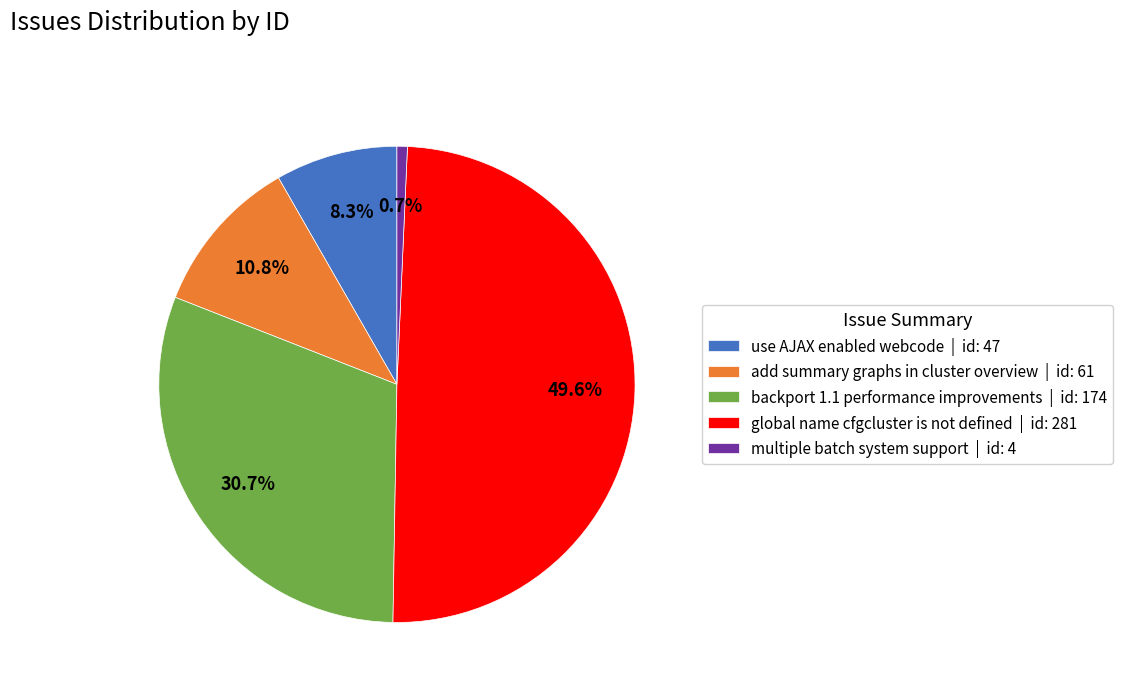

How many segments does this pie chart have?

5